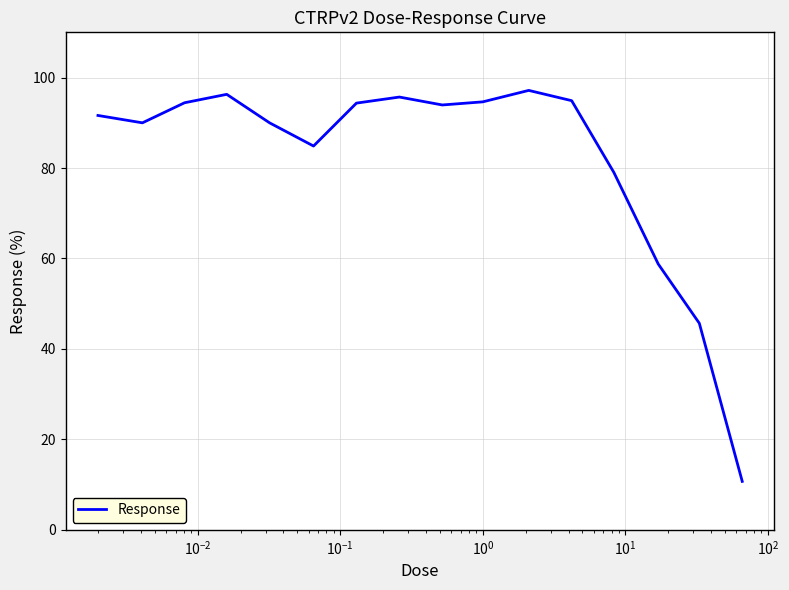

What is the greatest value displayed?

97.2